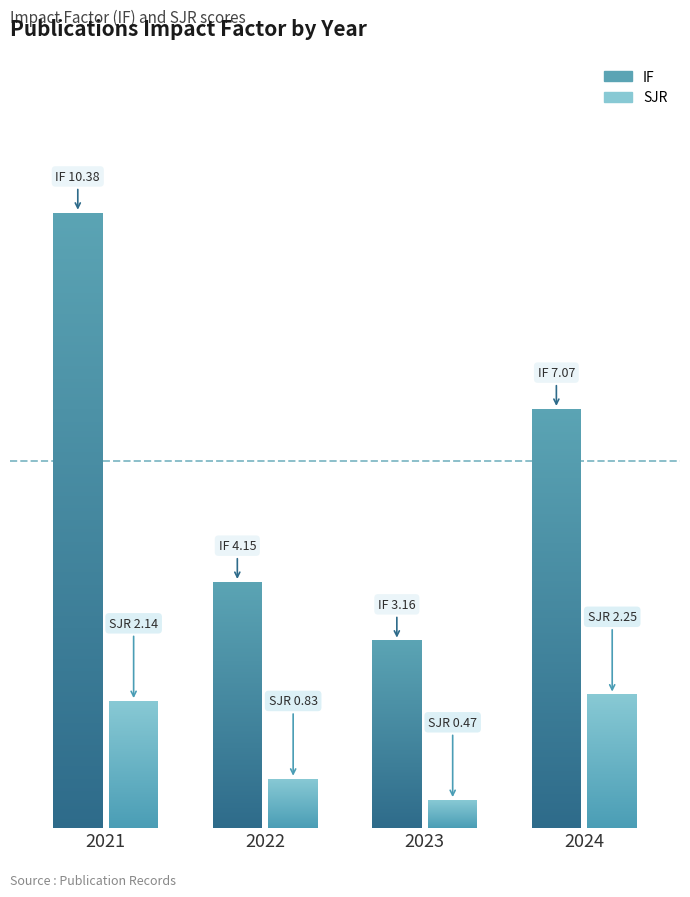

Which series has the largest total across all categories?

IF